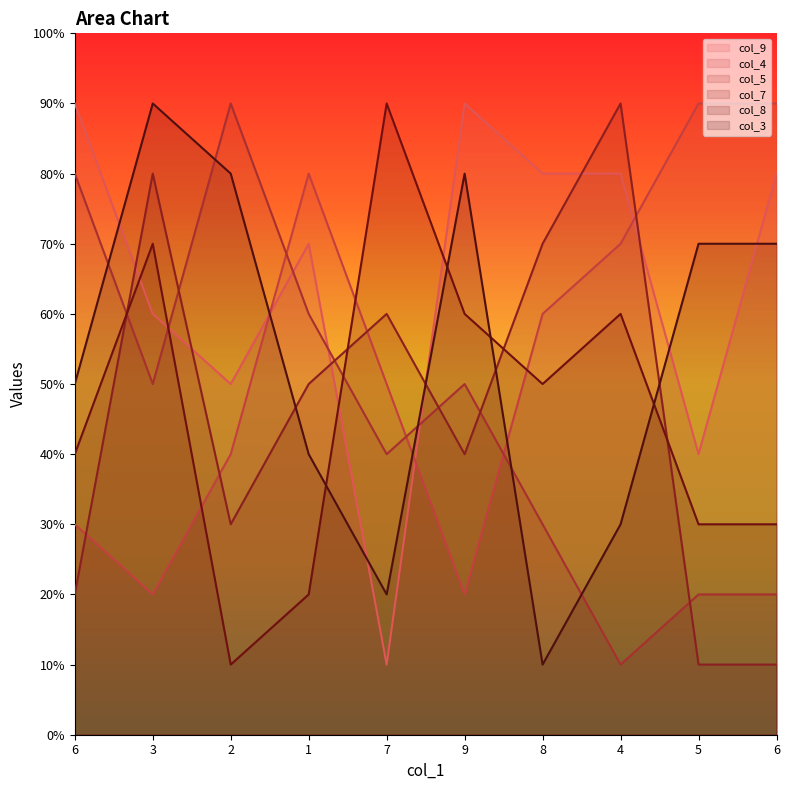

How many intersections are there between col_3 and col_5?

5